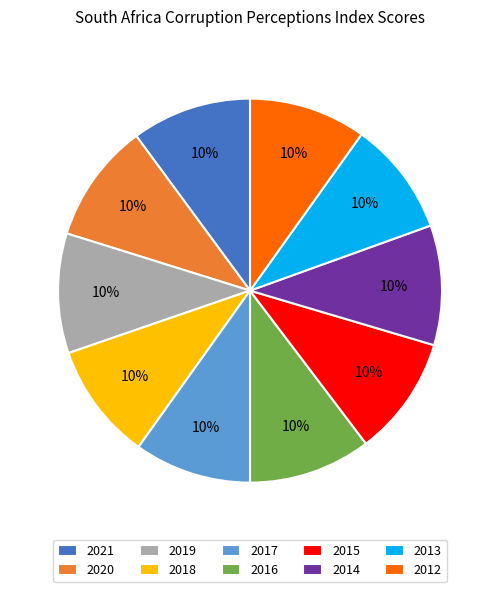

Is the sum of 2017 and 2019 greater than half?

No